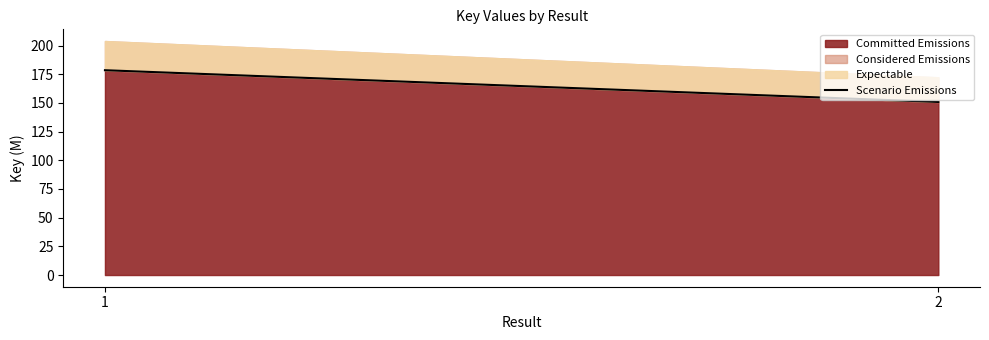

Reading left to right, what are all the values shown in this chart?

178.5	150.8